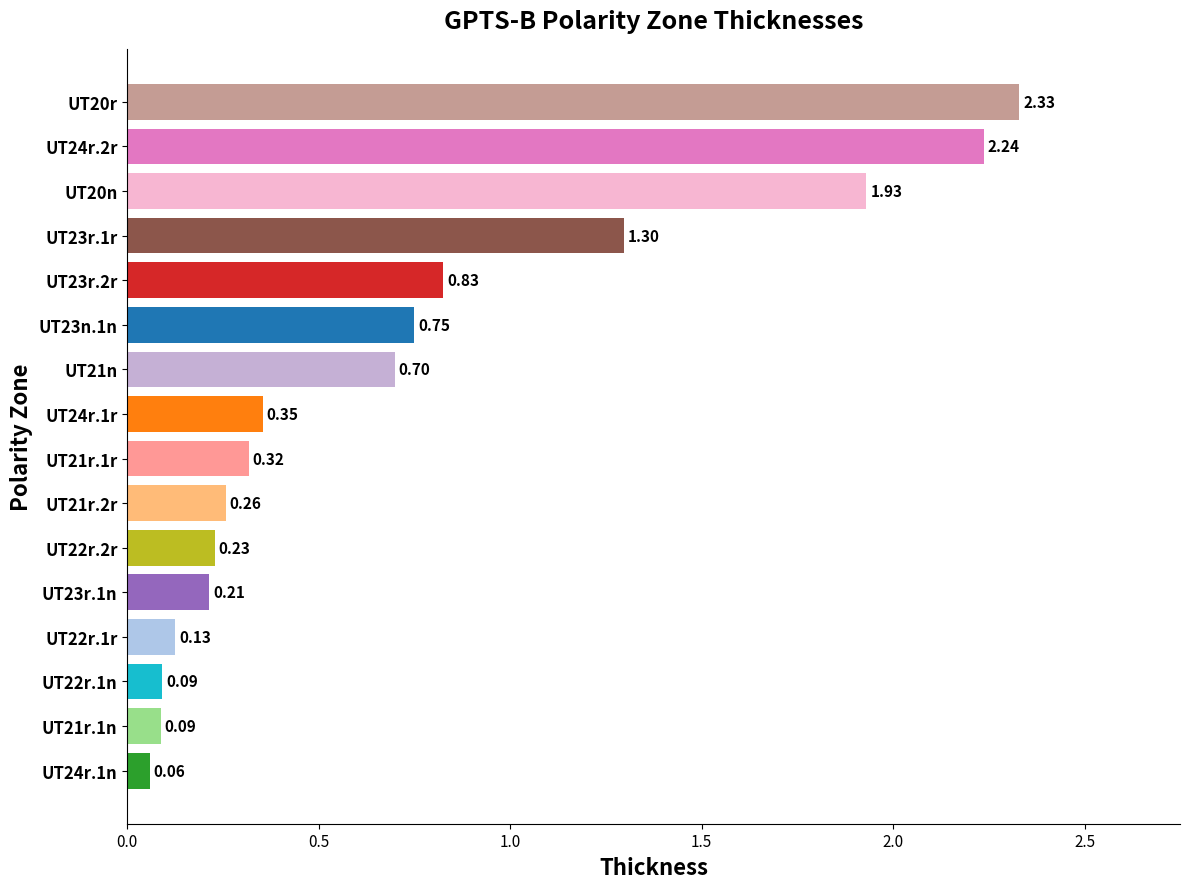

What is the average value?

0.7